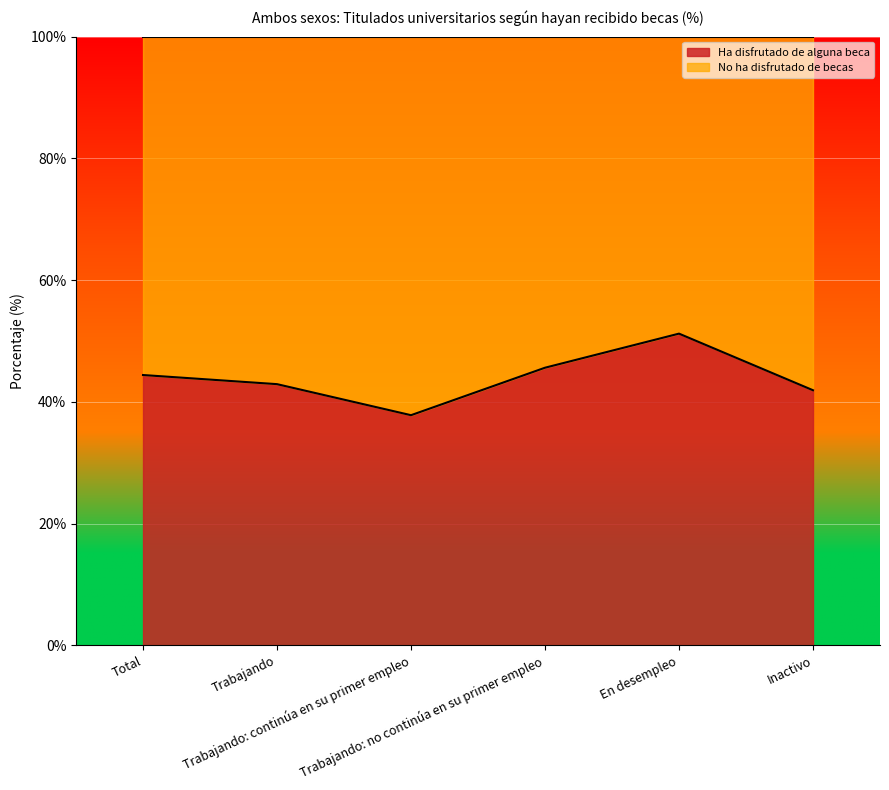

Reading left to right, extract all data points from this chart.

44.4	42.9	37.8	45.6	51.2	41.9